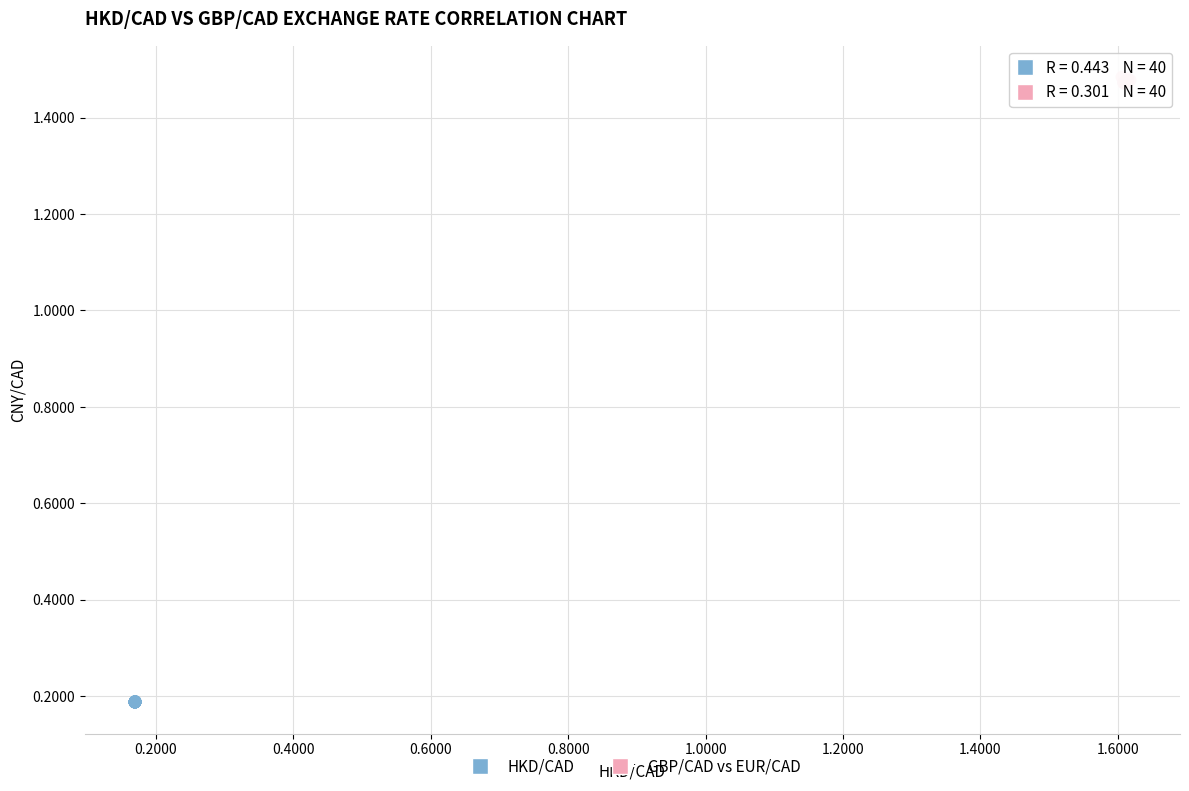

Which series contains the lowest Y value?

HKD/CAD